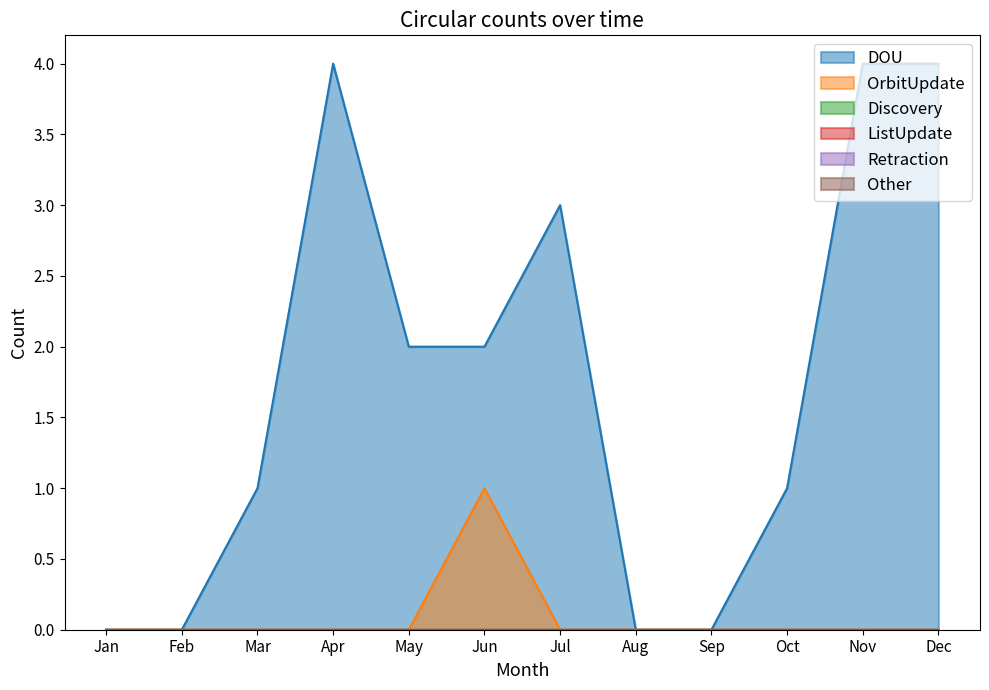

Which label corresponds to the largest value in the chart?

Apr